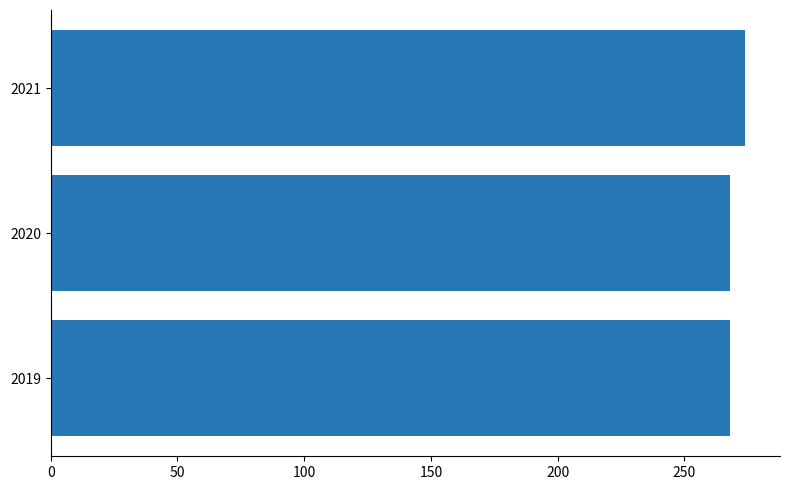

The value at 2019 is 268. True or false?

True